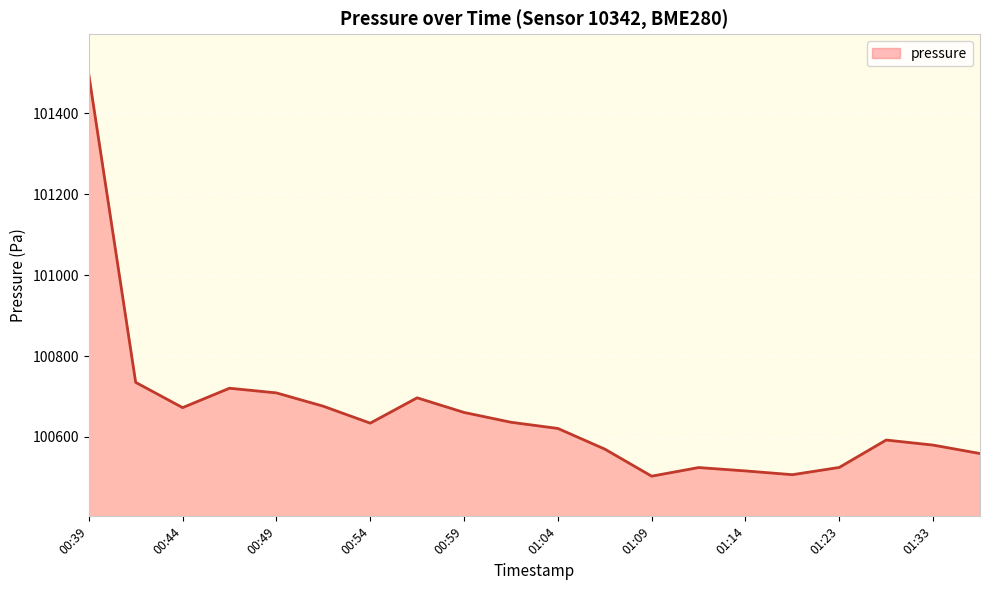

What is the maximum value shown in the chart?

101496.3